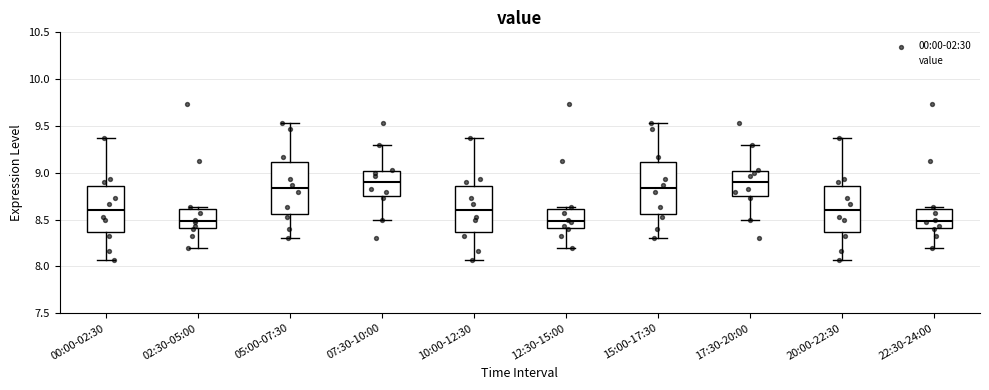

Reading left to right, transcribe this box plot: for each box, give where its median line is, the range the box spans, and where its two whiskers end, as read against the y-axis. The values are not printed on the chart, so give them approximately, as read against the axis.

00:00-02:30: median 8.60, box 8.35 to 8.85, whiskers 8.05 to 9.35
02:30-05:00: median 8.50, box 8.40 to 8.60, whiskers 8.20 to 8.65
05:00-07:30: median 8.85, box 8.55 to 9.10, whiskers 8.30 to 9.55
07:30-10:00: median 8.90, box 8.75 to 9.00, whiskers 8.50 to 9.30
10:00-12:30: median 8.60, box 8.35 to 8.85, whiskers 8.05 to 9.35
12:30-15:00: median 8.50, box 8.40 to 8.60, whiskers 8.20 to 8.65
15:00-17:30: median 8.85, box 8.55 to 9.10, whiskers 8.30 to 9.55
17:30-20:00: median 8.90, box 8.75 to 9.00, whiskers 8.50 to 9.30
20:00-22:30: median 8.60, box 8.35 to 8.85, whiskers 8.05 to 9.35
22:30-24:00: median 8.50, box 8.40 to 8.60, whiskers 8.20 to 8.65